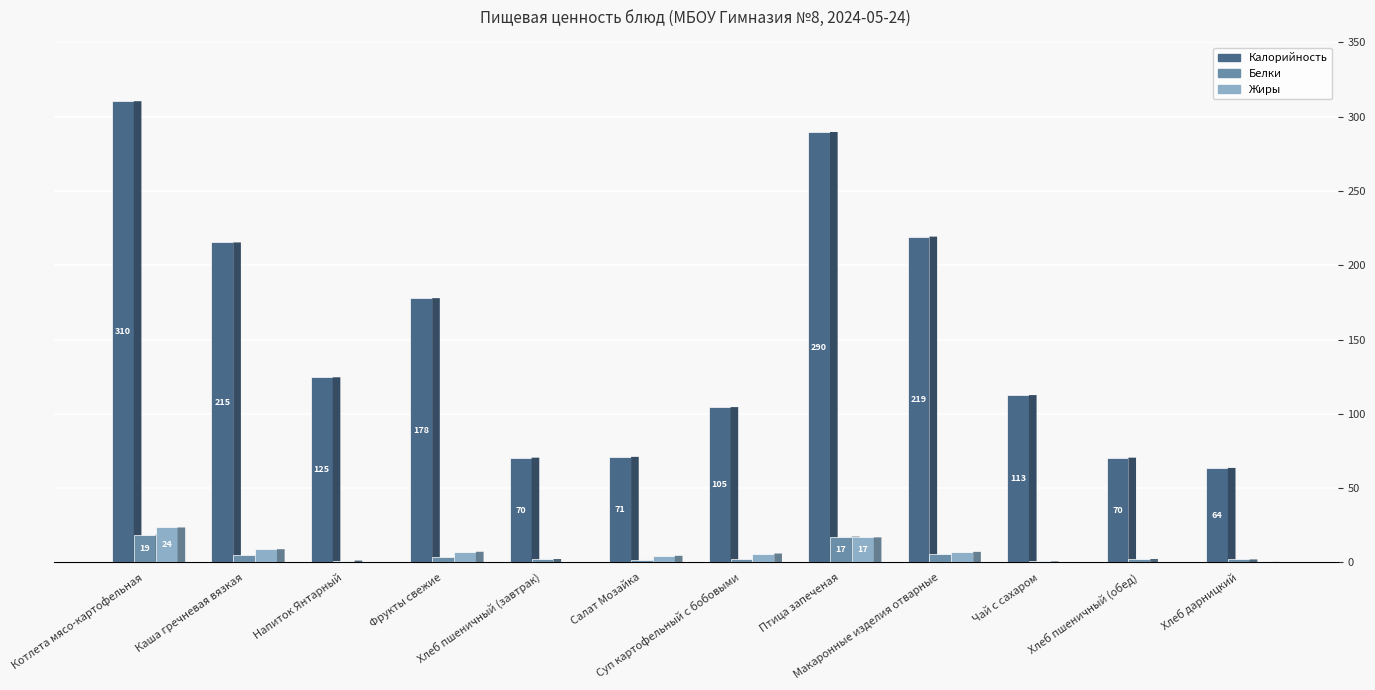

Where does the Жиры series first go above 5?

Котлета мясо-картофельная